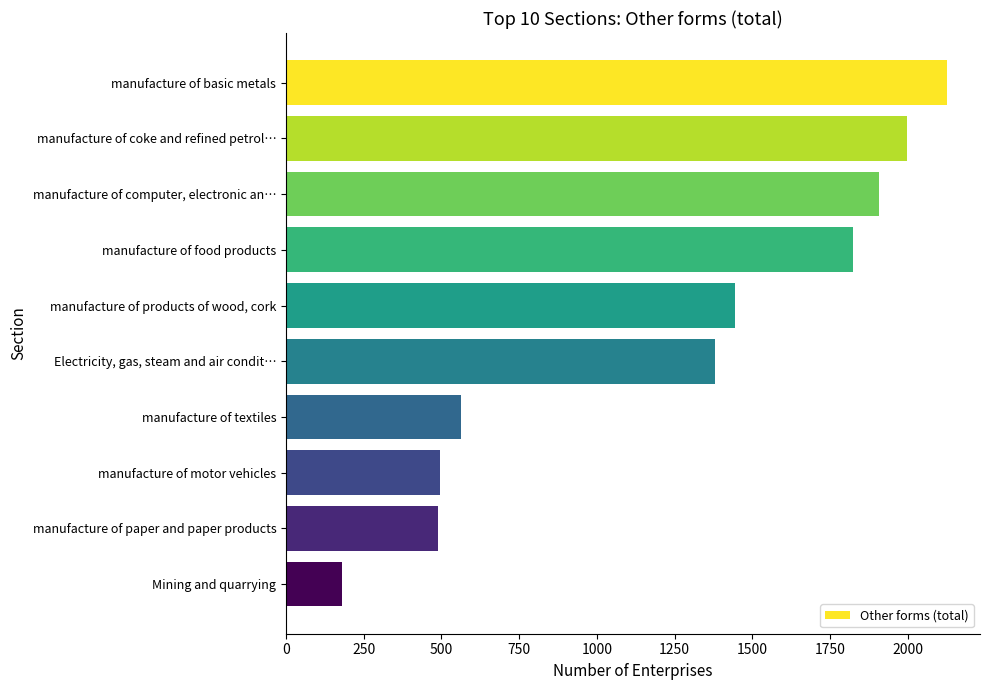

What is the minimum value shown in the chart?

180